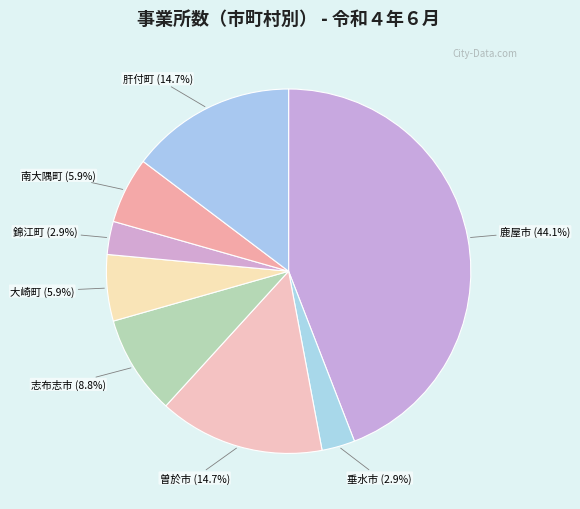

Which category has the biggest portion of the pie?

鹿屋市